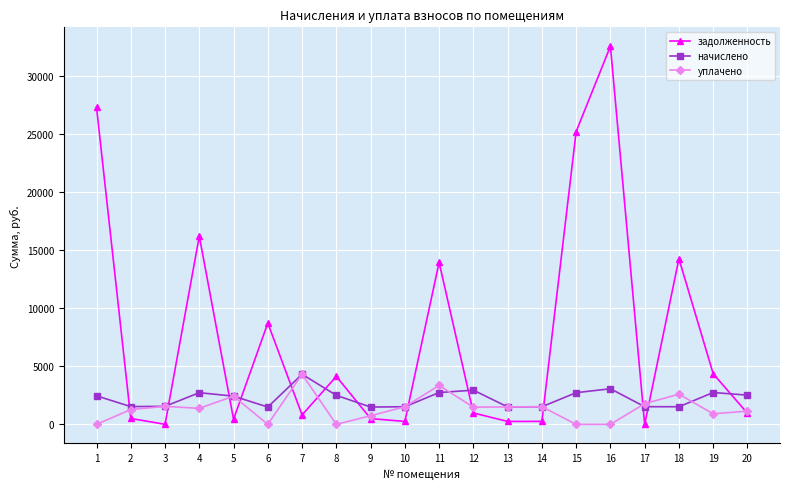

True or false: уплачено has more than 0 interior local peaks.

True